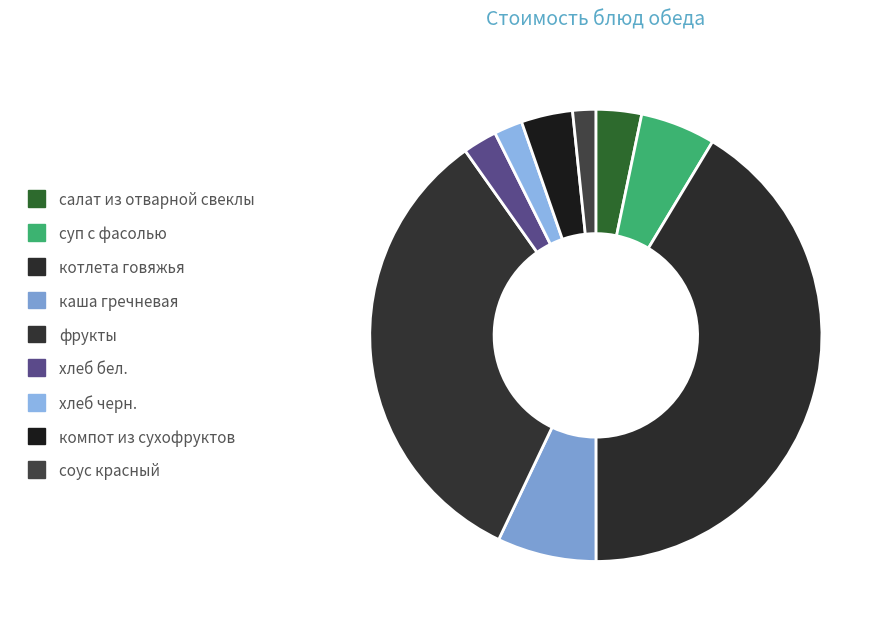

How many slices are in this pie chart?

9